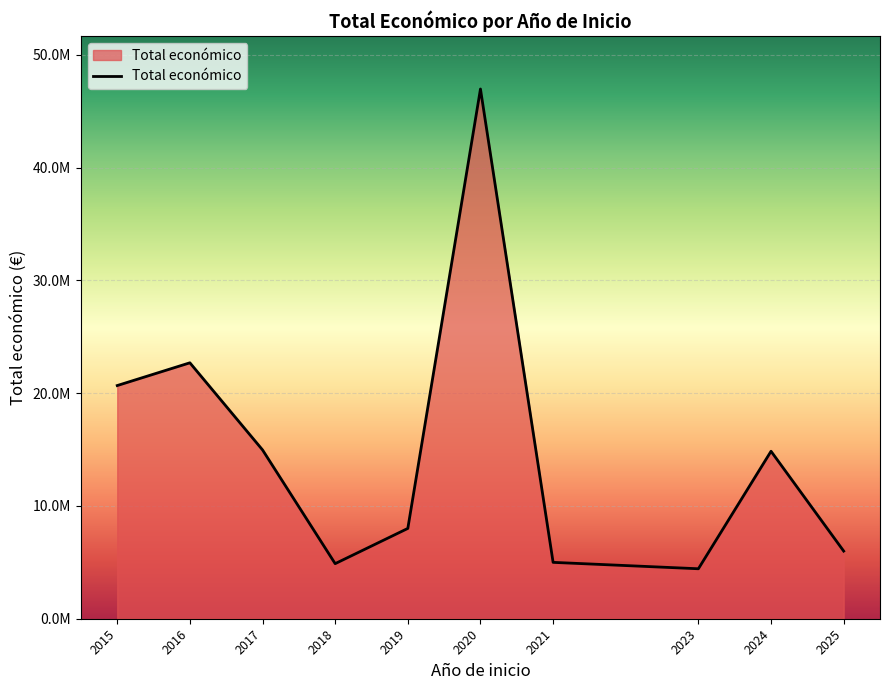

True or false: the data has more than 2 interior local peaks.

True